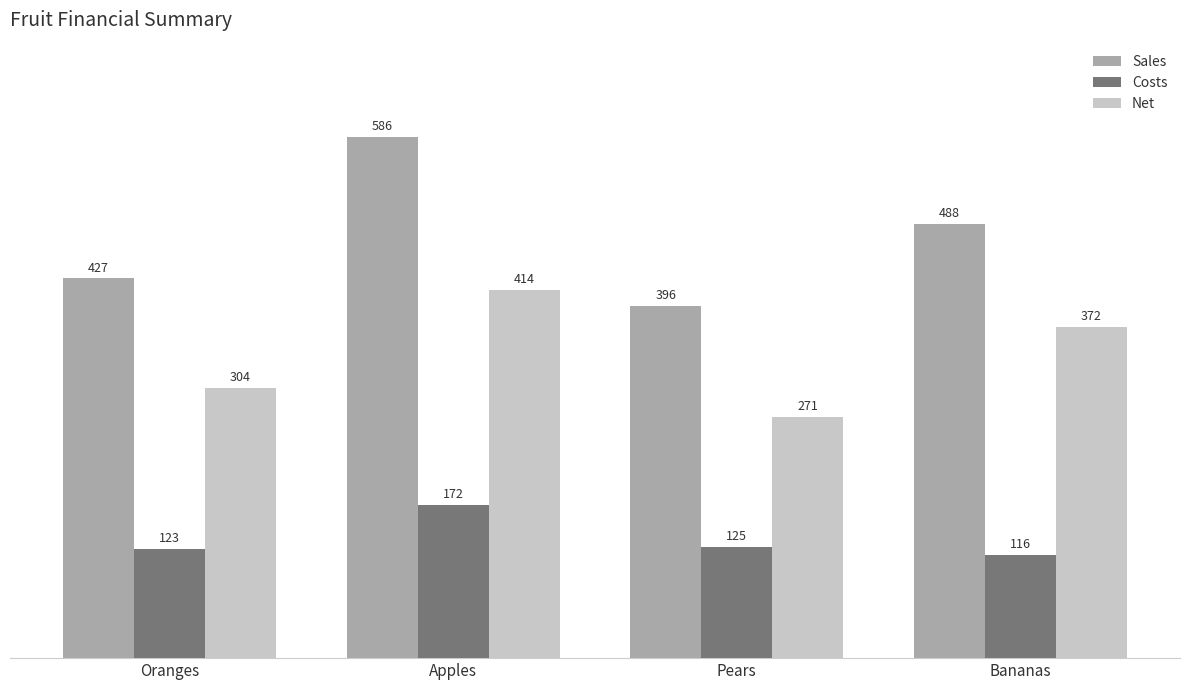

Where does the Sales series first go above 488?

Apples